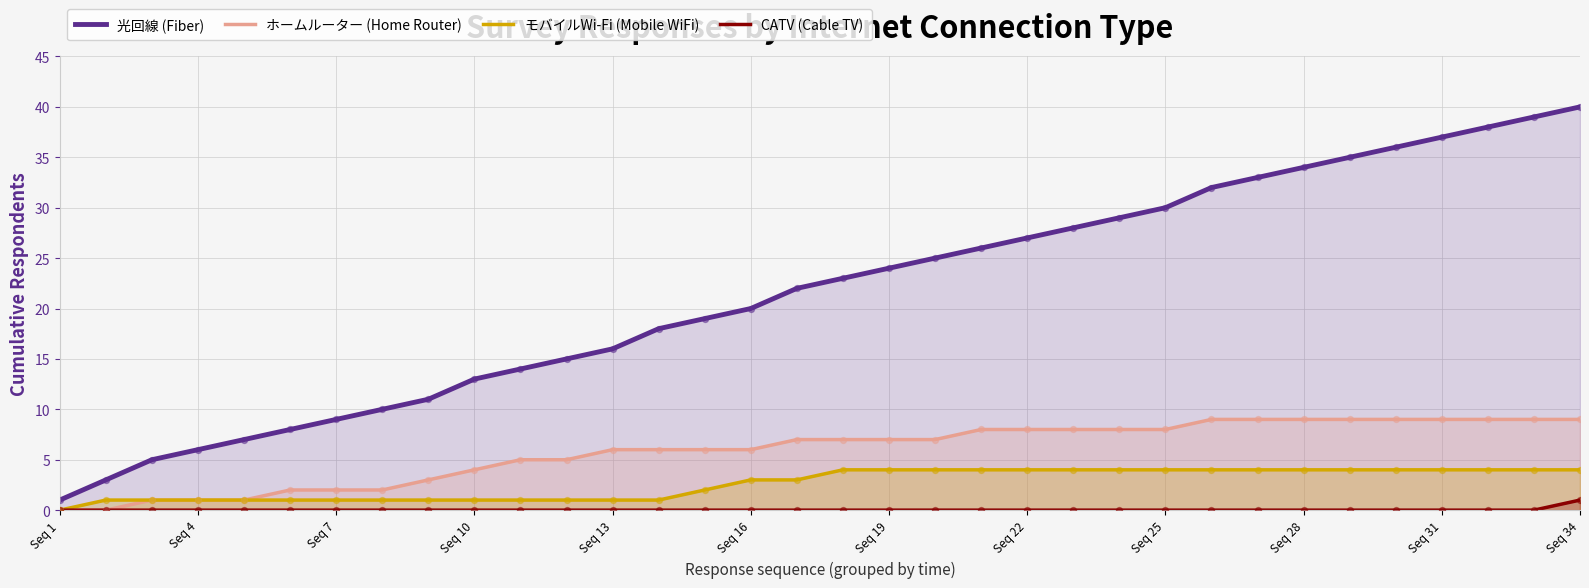

At how many categories does at least one series exceed 37?

3